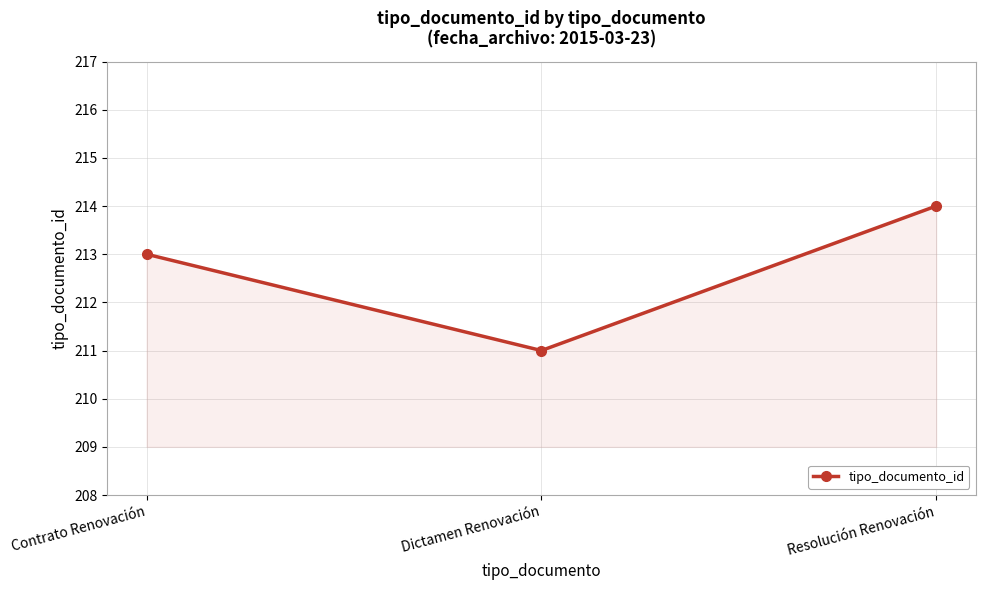

List the labels in order of value, smallest first.

Dictamen Renovación, Contrato Renovación, Resolución Renovación